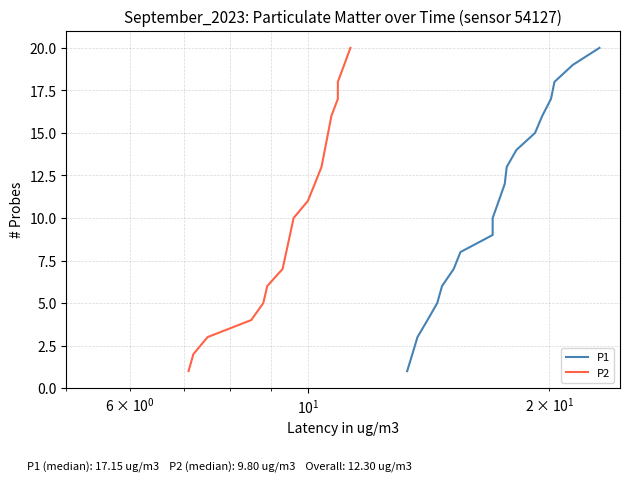

Is the value of P2 at 13 greater than the value of P1 at $\mathdefault{10^{1}}$?

Yes